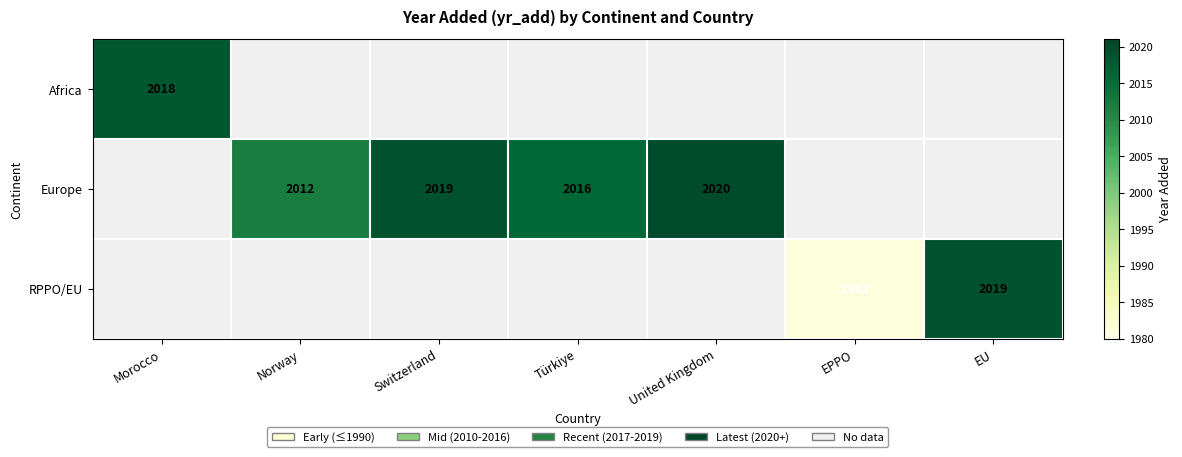

Which category has the lowest value across all series?

EPPO